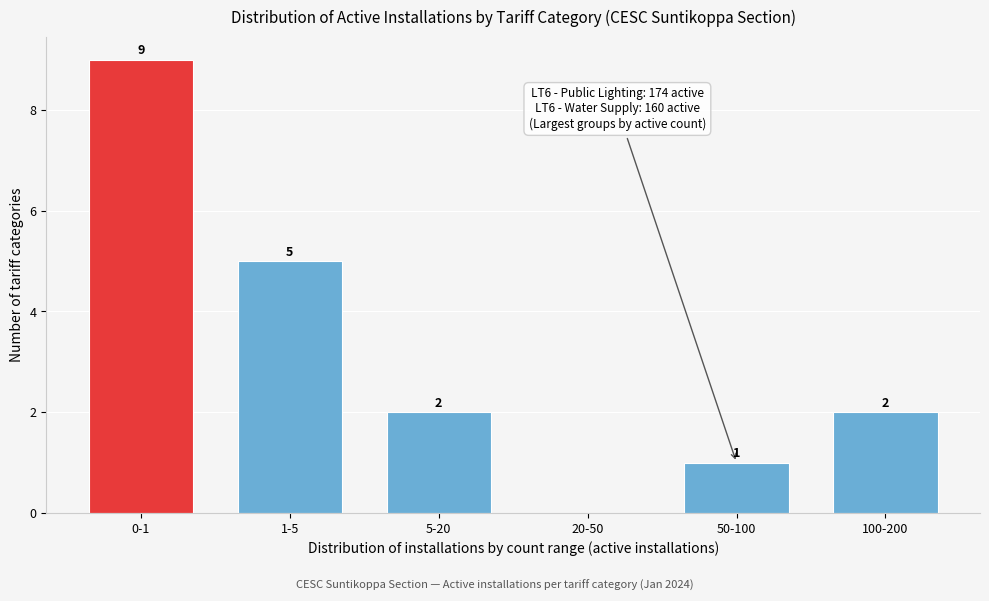

Reading left to right, what are all the values shown in this chart?

0-1=9	1-5=5	5-20=2	20-50=0	50-100=1	100-200=2